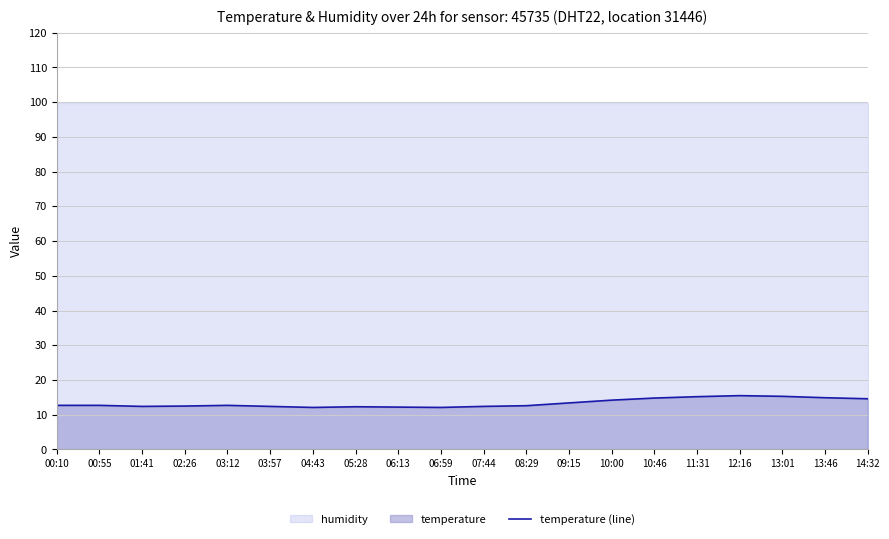

What is the difference between the values at 08:29 and 06:13?

0.4